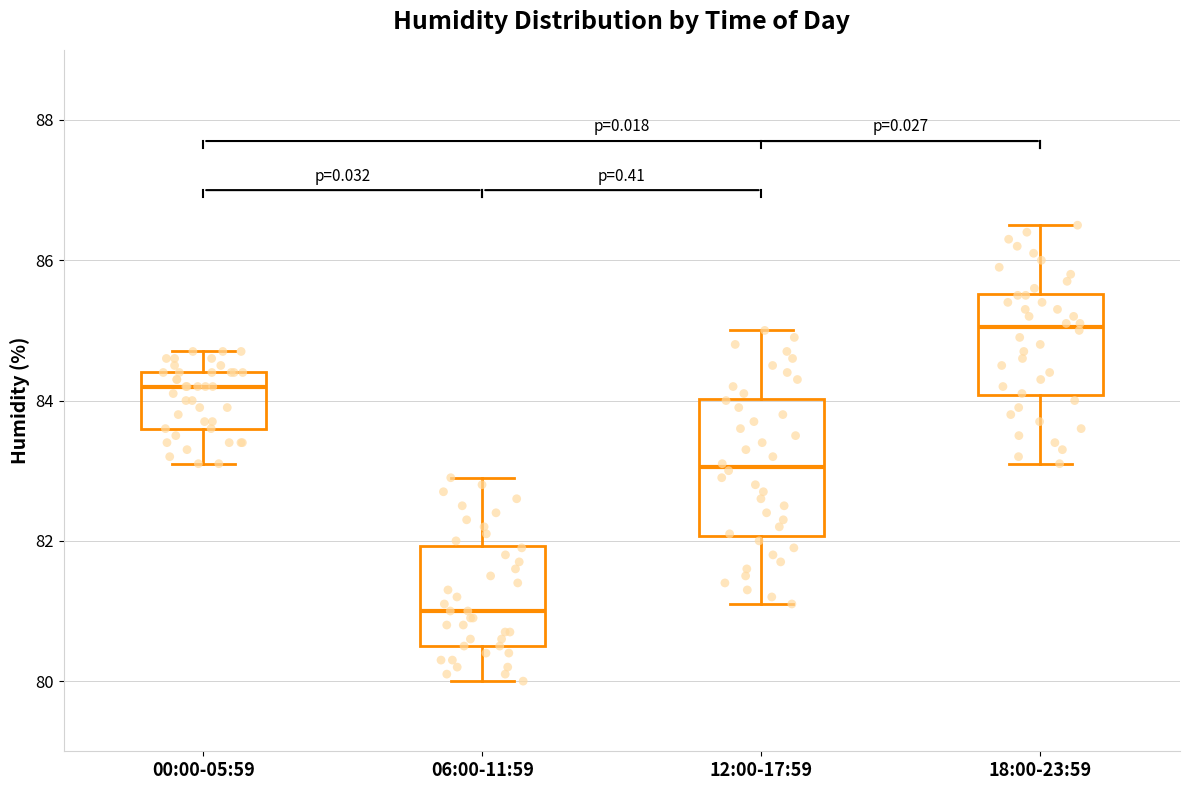

Where is the lower edge of the box for 06:00-11:59 on the y-axis? The values are not printed on the chart, so give them approximately, as read against the axis.

80.6